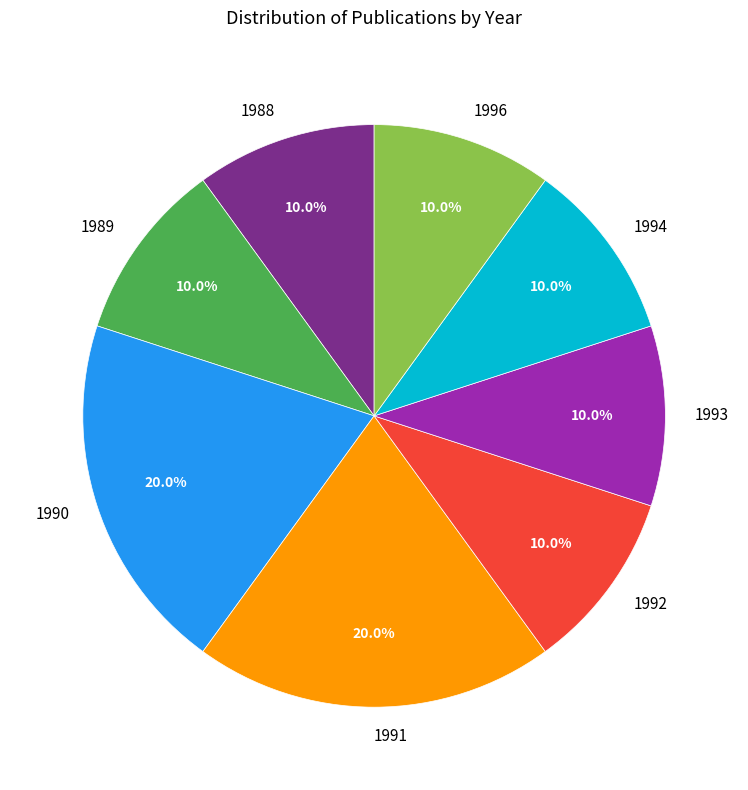

Does any single category account for the majority?

No